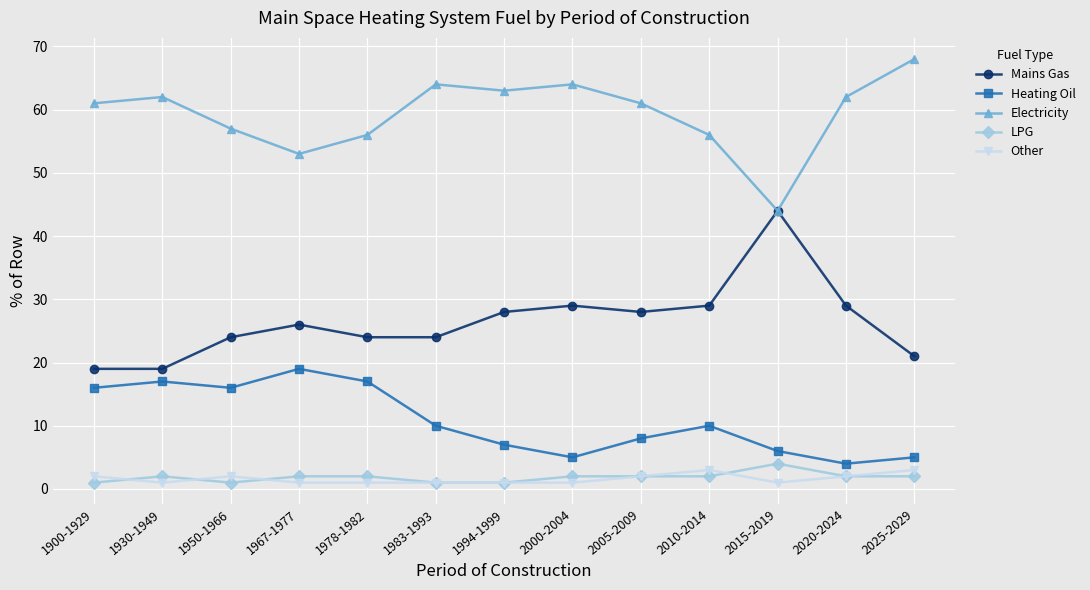

Reading right to left, transcribe all the data shown in this chart.

Mains Gas: 2025-2029=21	2020-2024=29	2015-2019=44	2010-2014=29	2005-2009=28	2000-2004=29	1994-1999=28	1983-1993=24	1978-1982=24	1967-1977=26	1950-1966=24	1930-1949=19	1900-1929=19
Heating Oil: 2025-2029=5	2020-2024=4	2015-2019=6	2010-2014=10	2005-2009=8	2000-2004=5	1994-1999=7	1983-1993=10	1978-1982=17	1967-1977=19	1950-1966=16	1930-1949=17	1900-1929=16
Electricity: 2025-2029=68	2020-2024=62	2015-2019=44	2010-2014=56	2005-2009=61	2000-2004=64	1994-1999=63	1983-1993=64	1978-1982=56	1967-1977=53	1950-1966=57	1930-1949=62	1900-1929=61
LPG: 2025-2029=2	2020-2024=2	2015-2019=4	2010-2014=2	2005-2009=2	2000-2004=2	1994-1999=1	1983-1993=1	1978-1982=2	1967-1977=2	1950-1966=1	1930-1949=2	1900-1929=1
Other: 2025-2029=3	2020-2024=2	2015-2019=1	2010-2014=3	2005-2009=2	2000-2004=1	1994-1999=1	1983-1993=1	1978-1982=1	1967-1977=1	1950-1966=2	1930-1949=1	1900-1929=2